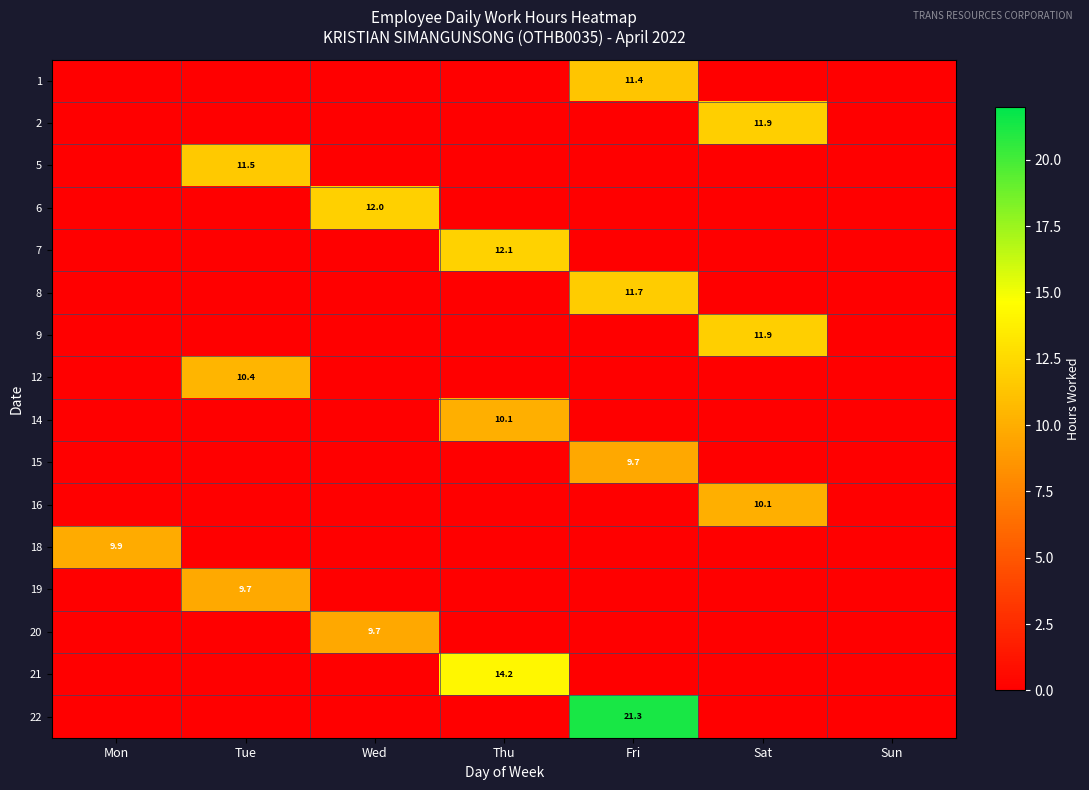

Is it true that 9 equals 7.3 at Sat?

False